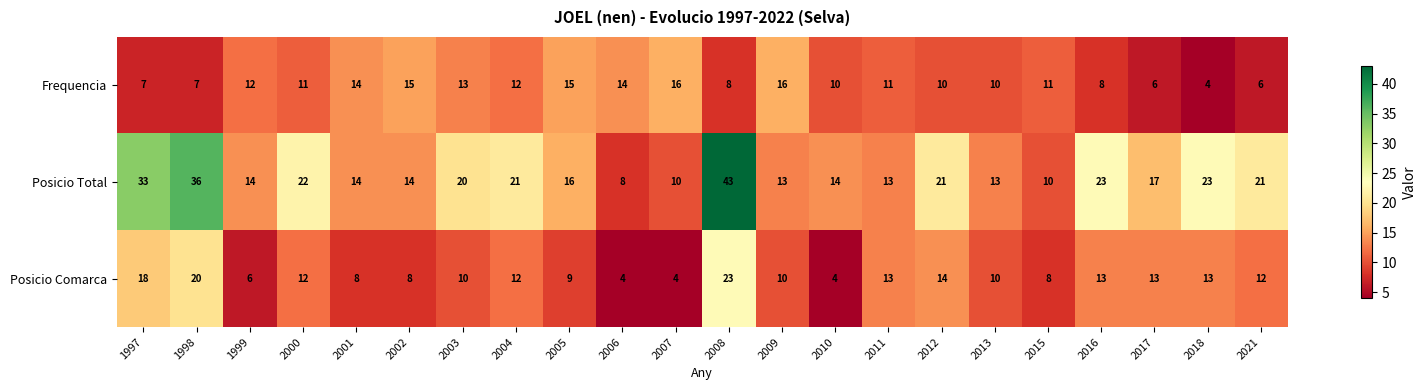

Which series has the largest range (max minus min)?

Posicio Total